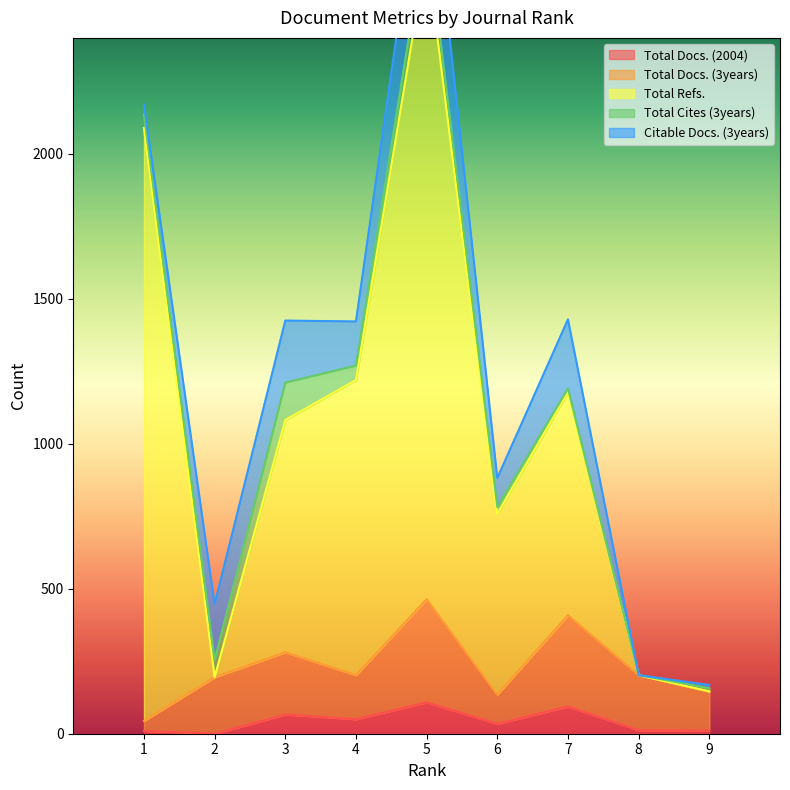

What is the difference between the maximum and minimum values in the Total Docs. (3years) series?

420